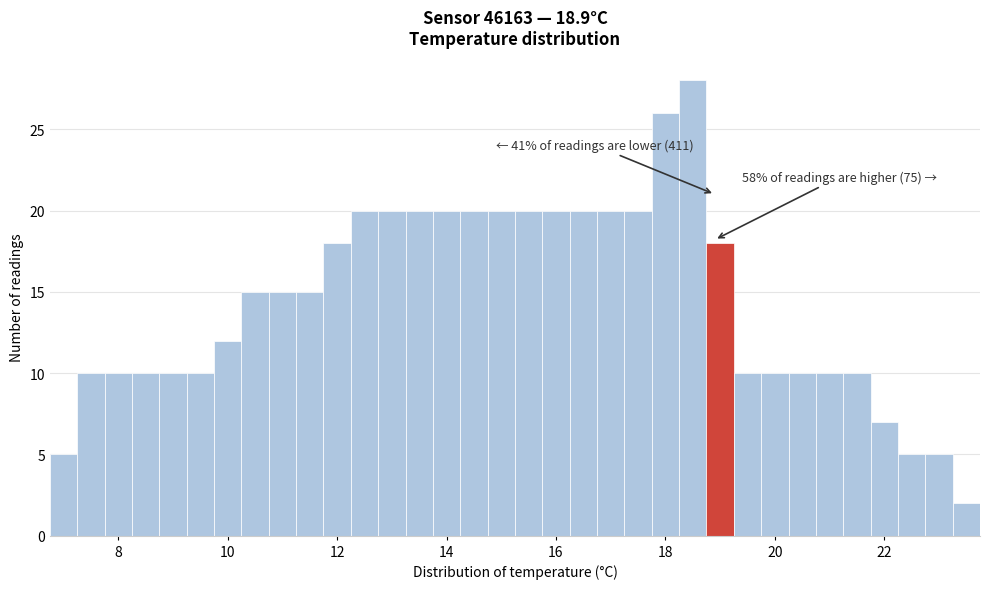

Around what value on the x-axis is the tallest bar? Give the approximate position of its centre, as read against the axis.

18.6